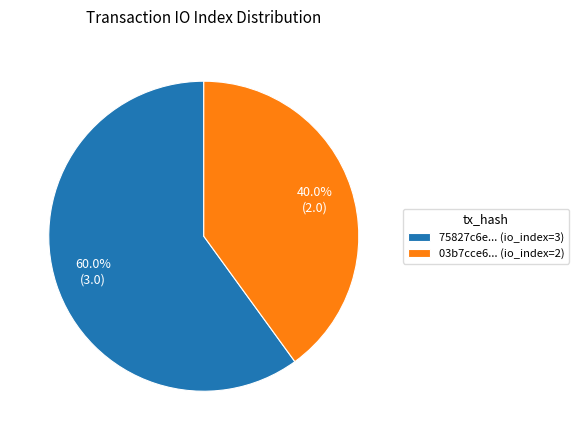

Rank the categories by value from lowest to highest.

03b7cce6... (io_index=2), 75827c6e... (io_index=3)